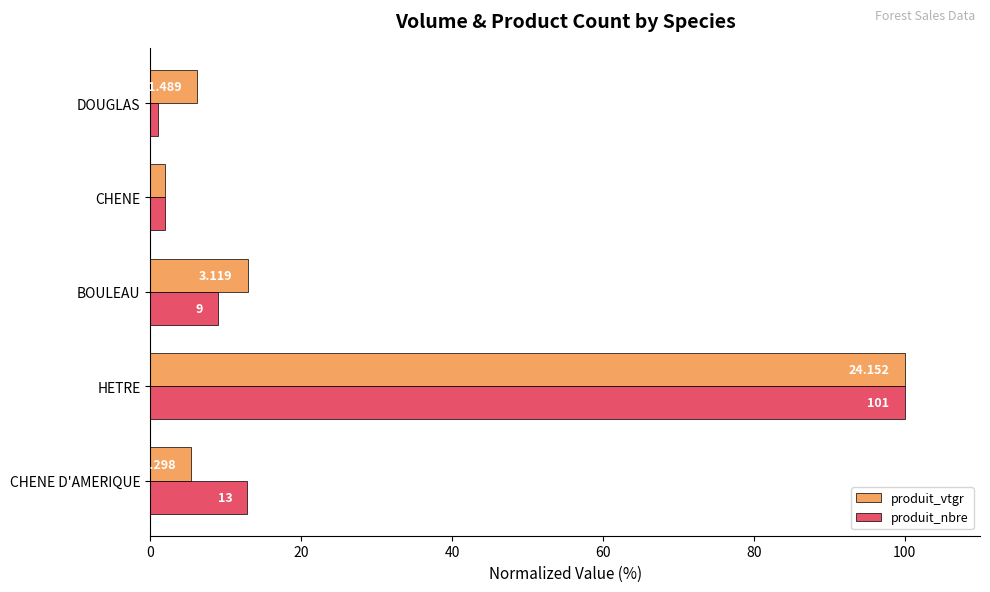

What are all the series names shown in the legend?

produit_vtgr, produit_nbre